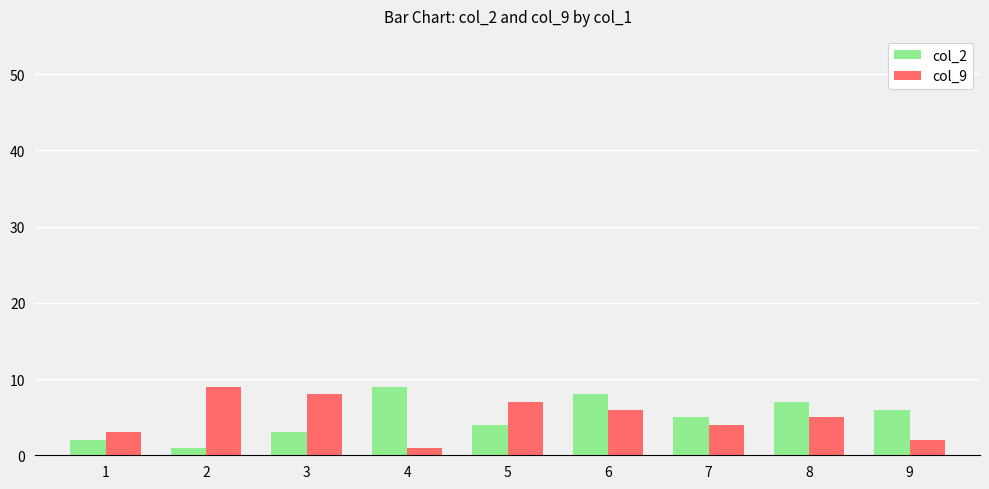

At which category is the sum across all series the highest?

6